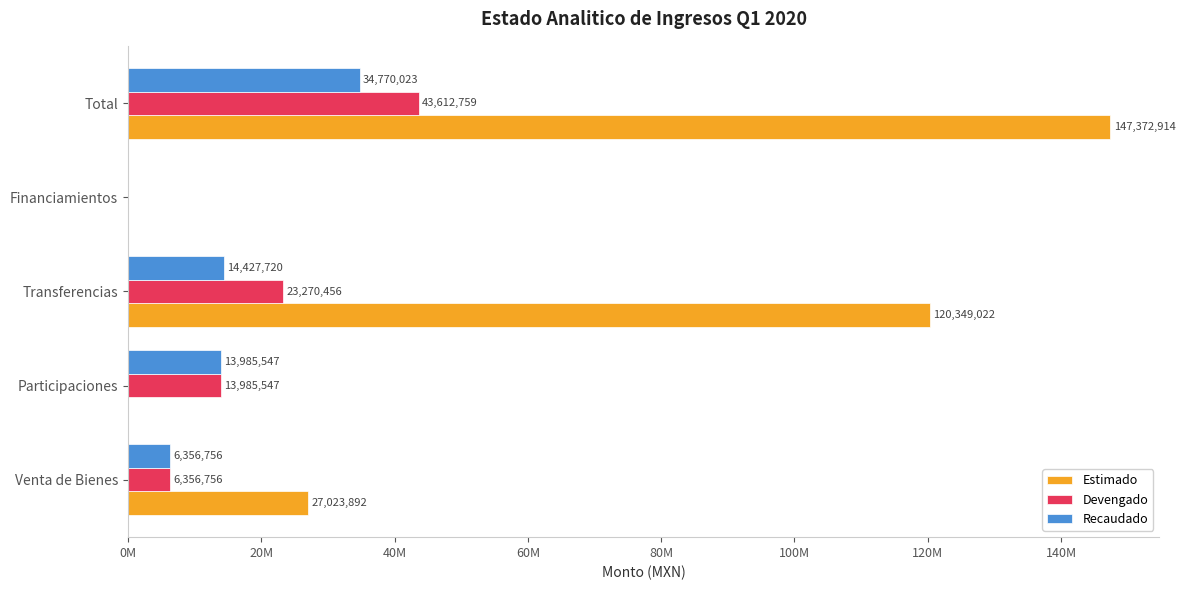

Reading left to right, list all the values displayed in this chart.

Estimado: 27023892	0	120349022	0	147372914
Devengado: 6356756	13985547	23270456	0	43612759
Recaudado: 6356756	13985547	14427720	0	34770023